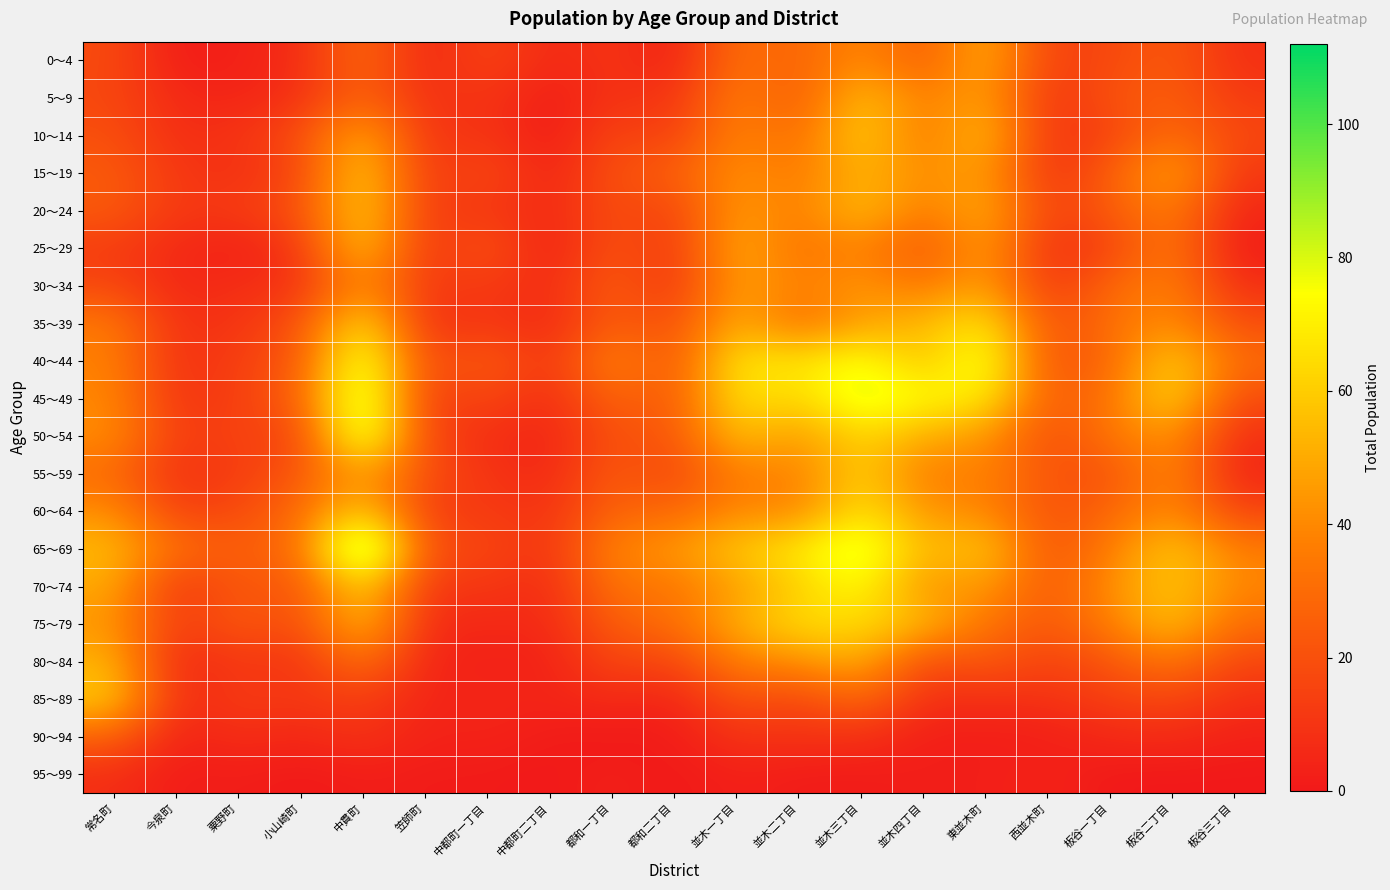

Reading right to left, transcribe all the data shown in this chart.

0～4: 板谷三丁目=8	板谷二丁目=24	板谷一丁目=17	西並木町=14	東並木町=53	並木四丁目=23	並木三丁目=42	並木二丁目=26	並木一丁目=33	都和二丁目=2	都和一丁目=11	中都町二丁目=5	中都町一丁目=17	笠師町=4	中貫町=31	小山崎町=7	粟野町=3	今泉町=1	常名町=18
5～9: 板谷三丁目=12	板谷二丁目=26	板谷一丁目=21	西並木町=9	東並木町=49	並木四丁目=35	並木三丁目=58	並木二丁目=22	並木一丁目=38	都和二丁目=9	都和一丁目=10	中都町二丁目=1	中都町一丁目=11	笠師町=8	中貫町=28	小山崎町=9	粟野町=4	今泉町=6	常名町=17
10～14: 板谷三丁目=17	板谷二丁目=31	板谷一丁目=15	西並木町=9	東並木町=58	並木四丁目=32	並木三丁目=63	並木二丁目=29	並木一丁目=40	都和二丁目=13	都和一丁目=17	中都町二丁目=0	中都町一丁目=11	笠師町=9	中貫町=53	小山崎町=18	粟野町=10	今泉町=7	常名町=20
15～19: 板谷三丁目=11	板谷二丁目=51	板谷一丁目=25	西並木町=8	東並木町=48	並木四丁目=40	並木三丁目=54	並木二丁目=34	並木一丁目=43	都和二丁目=25	都和一丁目=21	中都町二丁目=3	中都町一丁目=19	笠師町=10	中貫町=63	小山崎町=16	粟野町=8	今泉町=11	常名町=24
20～24: 板谷三丁目=5	板谷二丁目=38	板谷一丁目=24	西並木町=14	東並木町=53	並木四丁目=34	並木三丁目=58	並木二丁目=35	並木一丁目=47	都和二丁目=14	都和一丁目=20	中都町二丁目=5	中都町一丁目=12	笠師町=12	中貫町=63	小山崎町=20	粟野町=13	今泉町=11	常名町=24
25～29: 板谷三丁目=1	板谷二丁目=36	板谷一丁目=15	西並木町=7	東並木町=49	並木四丁目=20	並木三丁目=40	並木二丁目=31	並木一丁目=52	都和二丁目=10	都和一丁目=22	中都町二丁目=1	中都町一丁目=23	笠師町=9	中貫町=61	小山崎町=11	粟野町=2	今泉町=6	常名町=13
30～34: 板谷三丁目=8	板谷二丁目=38	板谷一丁目=29	西並木町=10	東並木町=49	並木四丁目=33	並木三丁目=45	並木二丁目=36	並木一丁目=49	都和二丁目=9	都和一丁目=26	中都町二丁目=6	中都町一丁目=13	笠師町=11	中貫町=43	小山崎町=9	粟野町=8	今泉町=5	常名町=17
35～39: 板谷三丁目=19	板谷二丁目=43	板谷一丁目=31	西並木町=19	東並木町=70	並木四丁目=53	並木三丁目=48	並木二丁目=29	並木一丁目=53	都和二丁目=18	都和一丁目=26	中都町二丁目=5	中都町一丁目=12	笠師町=7	中貫町=69	小山崎町=20	粟野町=10	今泉町=8	常名町=35
40～44: 板谷三丁目=30	板谷二丁目=63	板谷一丁目=28	西並木町=19	東並木町=84	並木四丁目=54	並木三丁目=79	並木二丁目=66	並木一丁目=70	都和二丁目=20	都和一丁目=41	中都町二丁目=9	中都町一丁目=26	笠師町=16	中貫町=87	小山崎町=23	粟野町=14	今泉町=8	常名町=38
45～49: 板谷三丁目=18	板谷二丁目=66	板谷一丁目=33	西並木町=23	東並木町=71	並木四丁目=73	並木三丁目=85	並木二丁目=61	並木一丁目=68	都和二丁目=22	都和一丁目=29	中都町二丁目=6	中都町一丁目=18	笠師町=11	中貫町=94	小山崎町=26	粟野町=14	今泉町=9	常名町=40
50～54: 板谷三丁目=8	板谷二丁目=45	板谷一丁目=34	西並木町=18	東並木町=45	並木四丁目=50	並木三丁目=64	並木二丁目=44	並木一丁目=58	都和二丁目=21	都和一丁目=21	中都町二丁目=4	中都町一丁目=8	笠師町=15	中貫町=93	小山崎町=14	粟野町=16	今泉町=12	常名町=42
55～59: 板谷三丁目=4	板谷二丁目=42	板谷一丁目=20	西並木町=21	東並木町=39	並木四丁目=34	並木三丁目=63	並木二丁目=36	並木一丁目=38	都和二丁目=15	都和一丁目=25	中都町二丁目=5	中都町一丁目=10	笠師町=19	中貫町=48	小山崎町=22	粟野町=13	今泉町=8	常名町=30
60～64: 板谷三丁目=16	板谷二丁目=42	板谷一丁目=28	西並木町=20	東並木町=40	並木四丁目=43	並木三丁目=69	並木二丁目=37	並木一丁目=41	都和二丁目=28	都和一丁目=28	中都町二丁目=9	中都町一丁目=13	笠師町=12	中貫町=62	小山崎町=30	粟野町=18	今泉町=14	常名町=42
65～69: 板谷三丁目=36	板谷二丁目=61	板谷一丁目=36	西並木町=20	東並木町=61	並木四丁目=52	並木三丁目=88	並木二丁目=69	並木一丁目=59	都和二丁目=44	都和一丁目=40	中都町二丁目=9	中都町一丁目=17	笠師町=19	中貫町=112	小山崎町=30	粟野町=25	今泉町=31	常名町=55
70～74: 板谷三丁目=39	板谷二丁目=59	板谷一丁目=42	西並木町=22	東並木町=47	並木四丁目=41	並木三丁目=76	並木二丁目=60	並木一丁目=47	都和二丁目=33	都和一丁目=34	中都町二丁目=6	中都町一丁目=12	笠師町=10	中貫町=65	小山崎町=21	粟野町=24	今泉町=9	常名町=50
75～79: 板谷三丁目=30	板谷二丁目=58	板谷一丁目=37	西並木町=22	東並木町=33	並木四丁目=55	並木三丁目=64	並木二丁目=65	並木一丁目=51	都和二丁目=31	都和一丁目=25	中都町二丁目=6	中都町一丁目=6	笠師町=6	中貫町=58	小山崎町=18	粟野町=24	今泉町=12	常名町=44
80～84: 板谷三丁目=16	板谷二丁目=35	板谷一丁目=22	西並木町=14	東並木町=24	並木四丁目=17	並木三丁目=53	並木二丁目=41	並木一丁目=38	都和二丁目=15	都和一丁目=17	中都町二丁目=3	中都町一丁目=3	笠師町=4	中貫町=34	小山崎町=9	粟野町=12	今泉町=4	常名町=53
85～89: 板谷三丁目=8	板谷二丁目=17	板谷一丁目=14	西並木町=9	東並木町=8	並木四丁目=8	並木三丁目=30	並木二丁目=16	並木一丁目=21	都和二丁目=4	都和一丁目=7	中都町二丁目=4	中都町一丁目=5	笠師町=4	中貫町=14	小山崎町=11	粟野町=13	今泉町=6	常名町=60
90～94: 板谷三丁目=3	板谷二丁目=7	板谷一丁目=6	西並木町=2	東並木町=2	並木四丁目=2	並木三丁目=9	並木二丁目=9	並木一丁目=10	都和二丁目=1	都和一丁目=0	中都町二丁目=1	中都町一丁目=4	笠師町=3	中貫町=10	小山崎町=5	粟野町=8	今泉町=3	常名町=27
95～99: 板谷三丁目=0	板谷二丁目=0	板谷一丁目=0	西並木町=4	東並木町=2	並木四丁目=2	並木三丁目=1	並木二丁目=1	並木一丁目=3	都和二丁目=0	都和一丁目=3	中都町二丁目=0	中都町一丁目=1	笠師町=1	中貫町=2	小山崎町=0	粟野町=2	今泉町=1	常名町=8